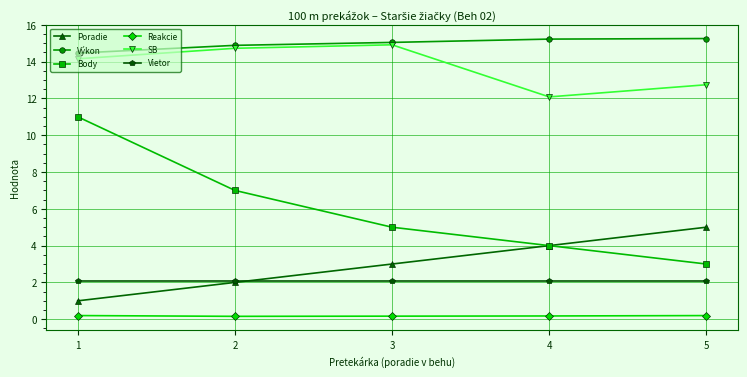

What is the lowest value of the SB series?

12.1